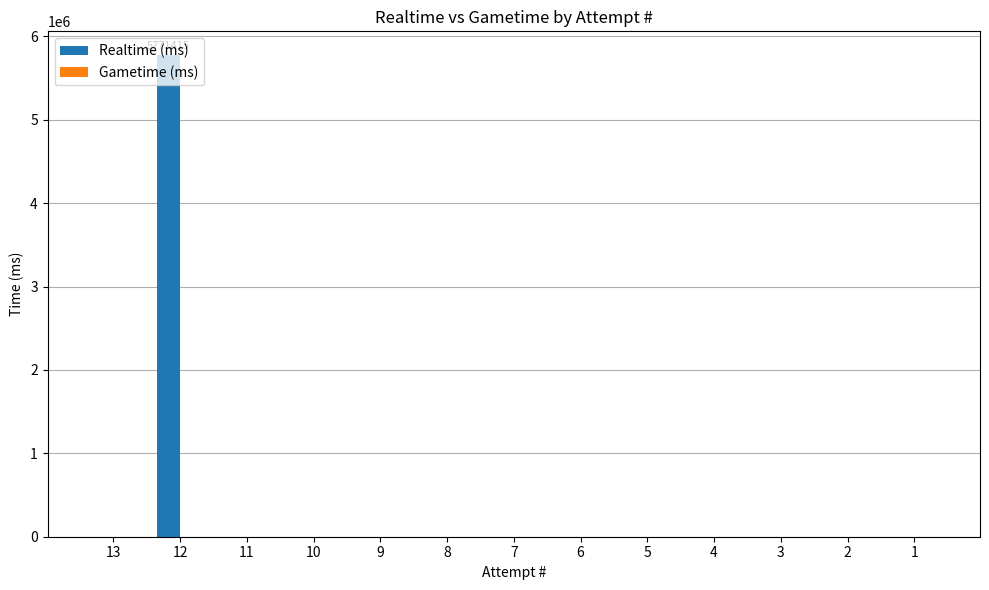

Is it true that the value at 4 is 0?

True